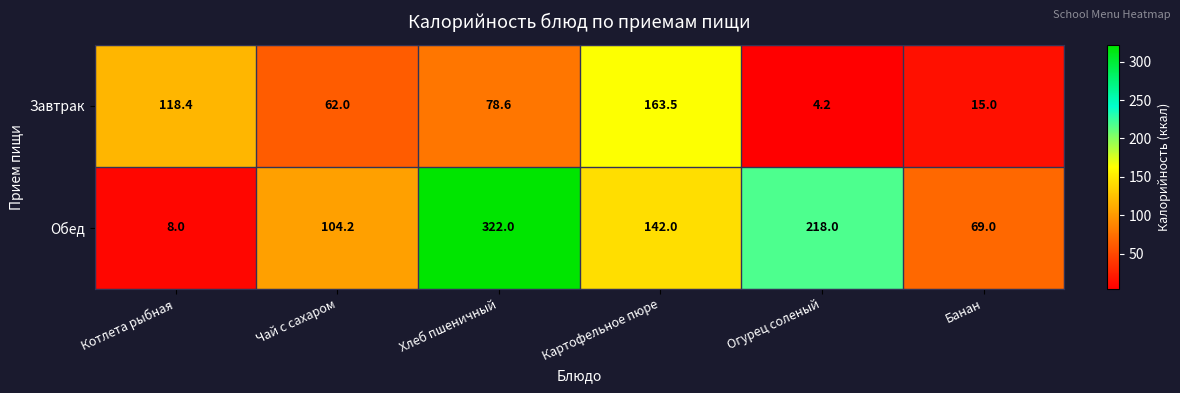

Read the Завтрак value at Картофельное пюре.

163.5